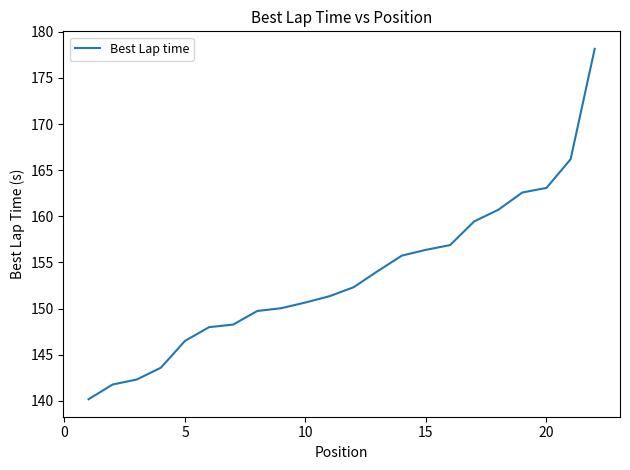

Reading left to right, what are all the values shown in this chart?

140.2	141.8	142.3	143.6	146.5	148.0	148.3	149.7	150.0	150.7	151.3	152.3	154.1	155.7	156.4	156.9	159.5	160.7	162.6	163.1	166.2	178.2